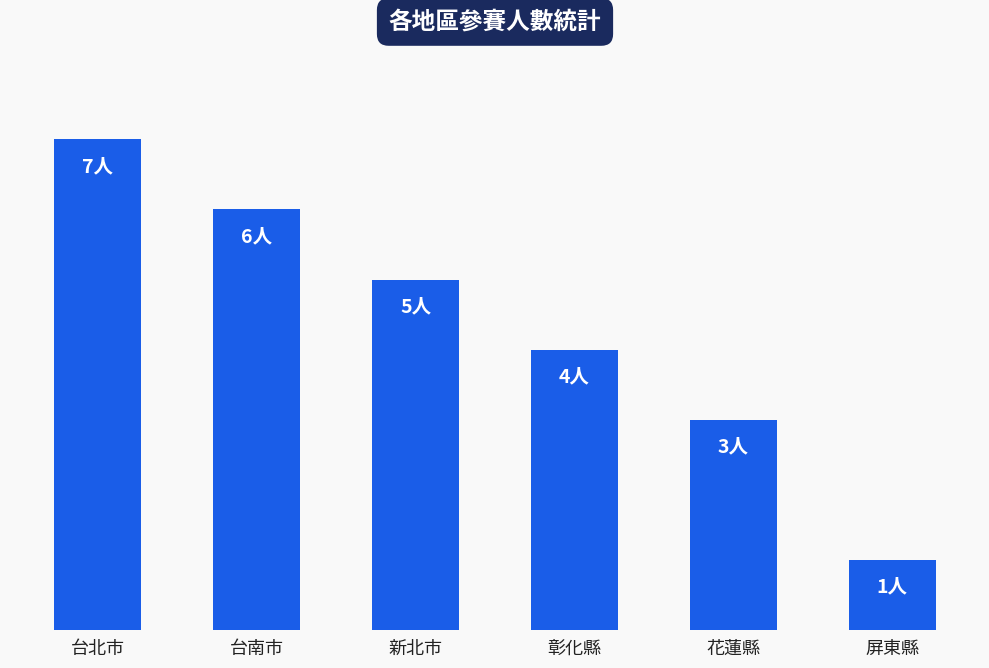

List the labels in order of value, largest first.

台北市, 台南市, 新北市, 彰化縣, 花蓮縣, 屏東縣